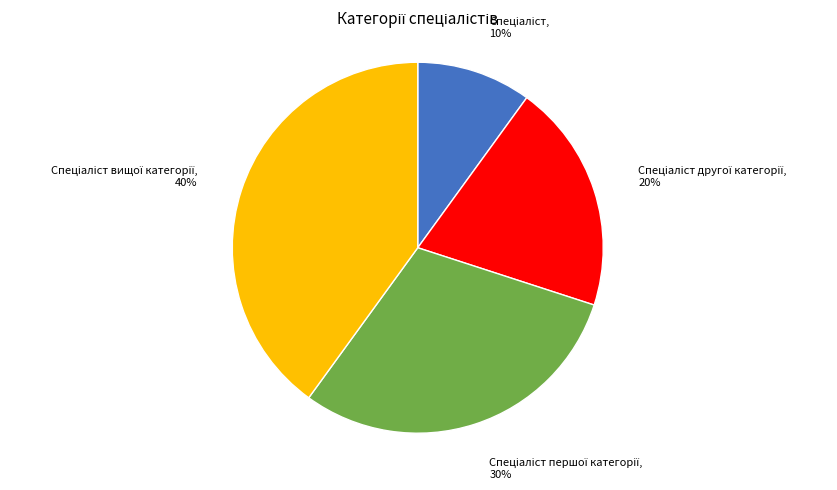

Count the number of slices in the pie.

4